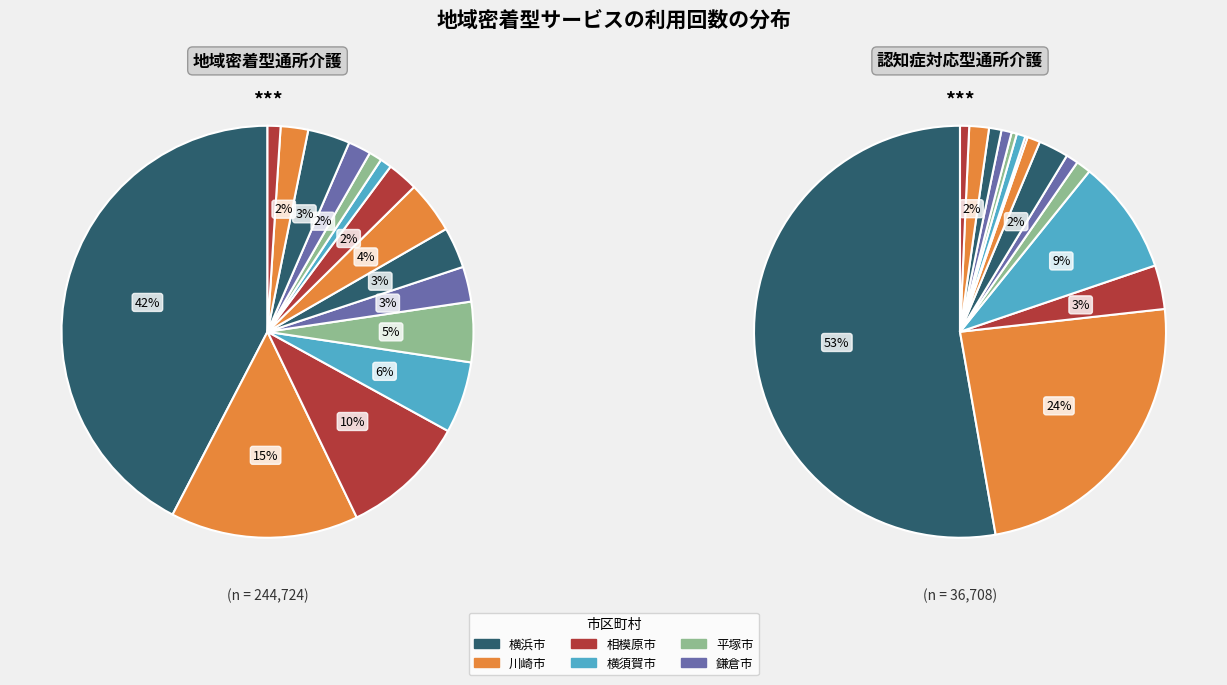

What percentage do 三浦市 and 横浜市 together represent?

43.4%